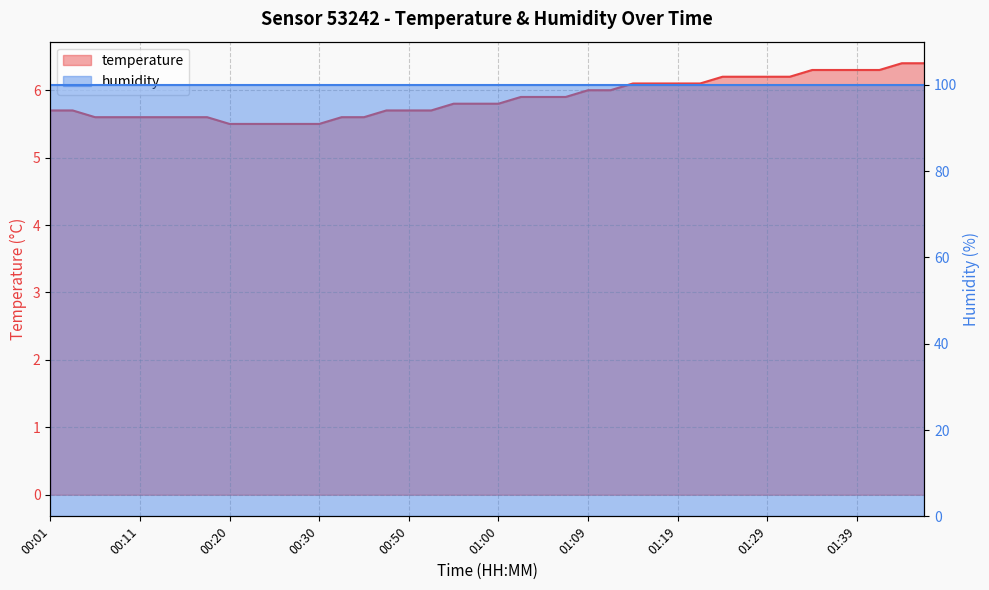

What is the approximate value at 00:43?

5.6